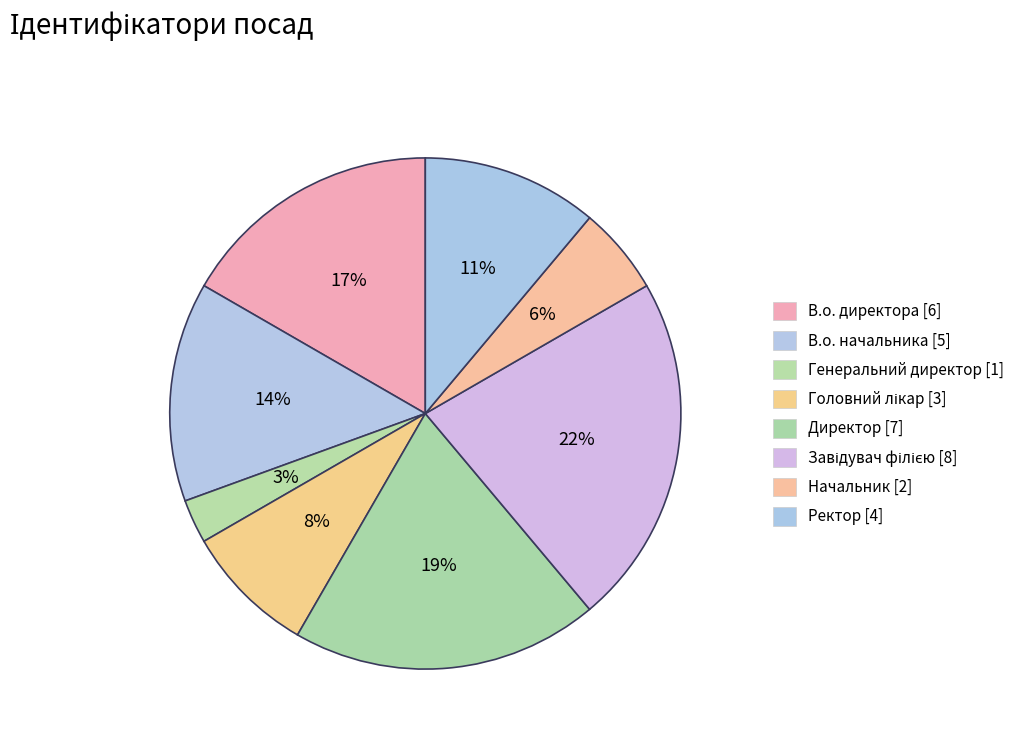

How many slices are in this pie chart?

8